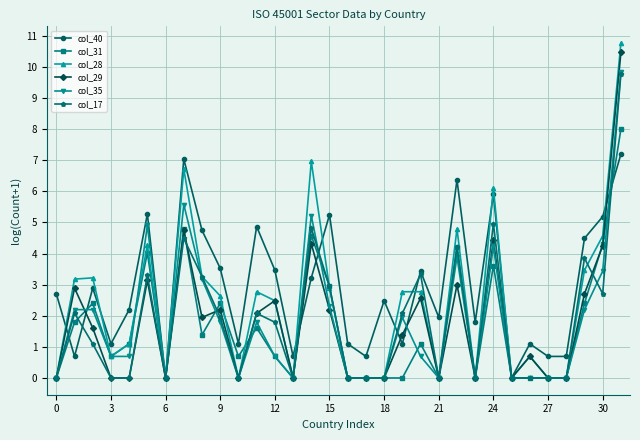

Which series has the widest spread of values?

col_28